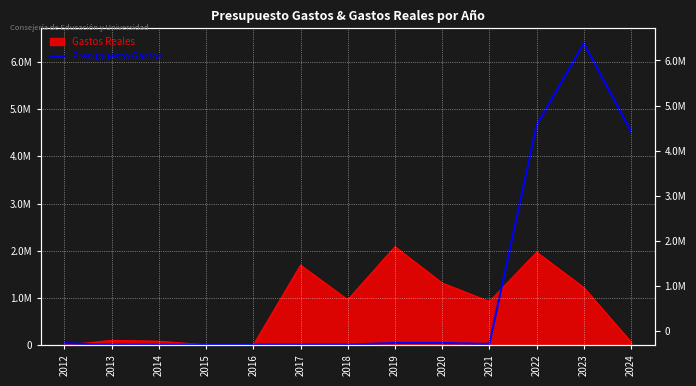

Is it true that the value at 2017 is 9500?

True